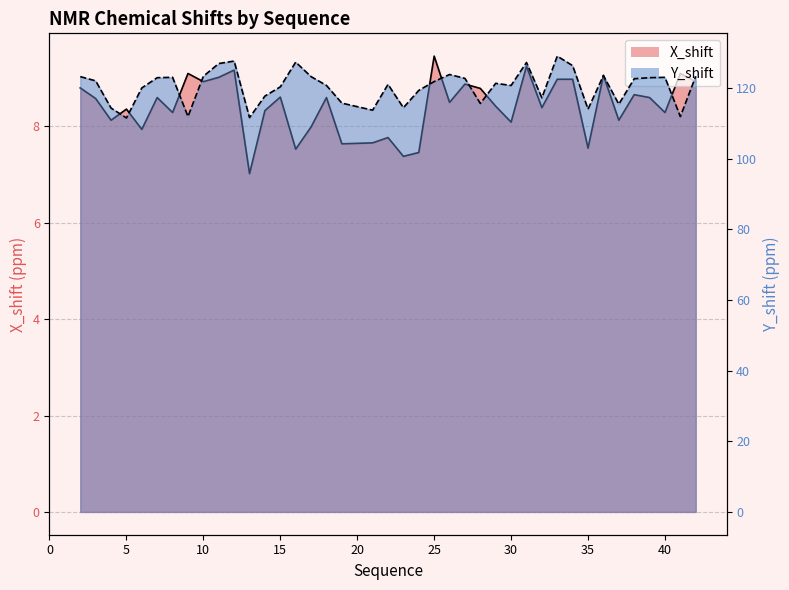

Reading right to left, transcribe all the data shown in this chart.

X_shift: 8.9	9.1	8.3	8.6	8.7	8.1	9.1	7.5	9.0	9.0	8.4	9.2	8.1	8.4	8.8	8.9	8.5	9.5	7.5	7.4	7.8	7.7	7.6	8.6	8.0	7.5	8.6	8.3	7.0	9.2	9.0	8.9	9.1	8.3	8.6	7.9	8.4	8.1	8.6	8.8
Y_shift: 123.3	111.9	123.0	122.9	122.6	115.4	123.5	114.0	126.3	129.0	117.2	127.2	120.7	121.3	115.6	122.7	123.8	121.8	119.3	114.4	121.0	113.7	115.7	120.7	123.2	127.3	120.3	117.7	111.6	127.6	126.9	123.3	111.9	123.0	122.9	120.0	111.5	114.3	122.0	123.2